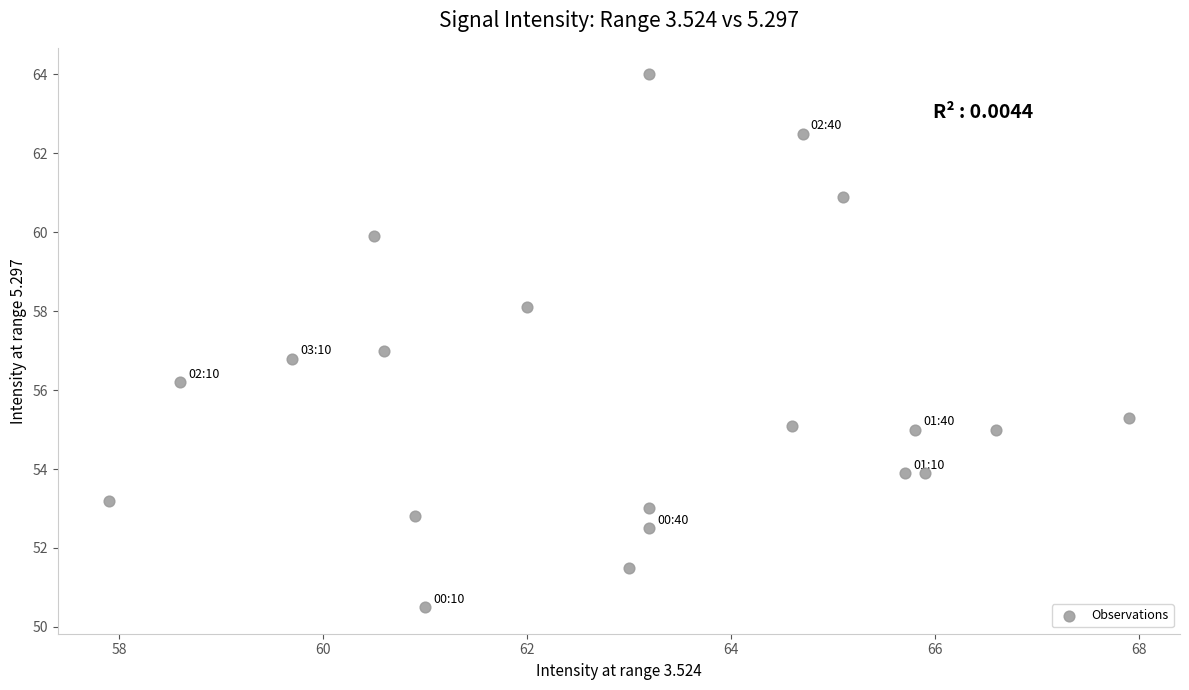

What is the range of Y values (max minus min)?

13.5